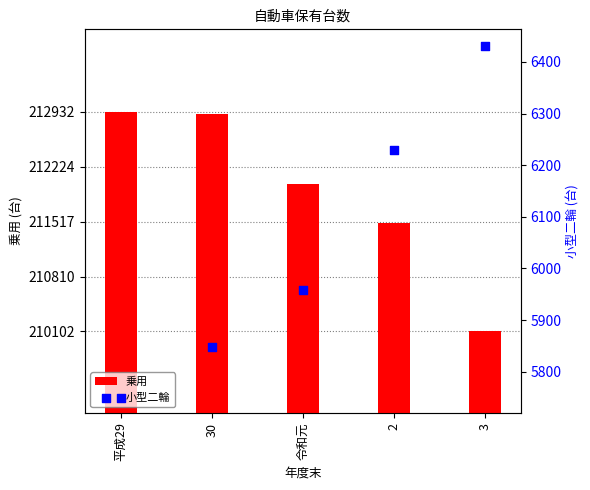

Which series has the widest spread of Y values?

乗用